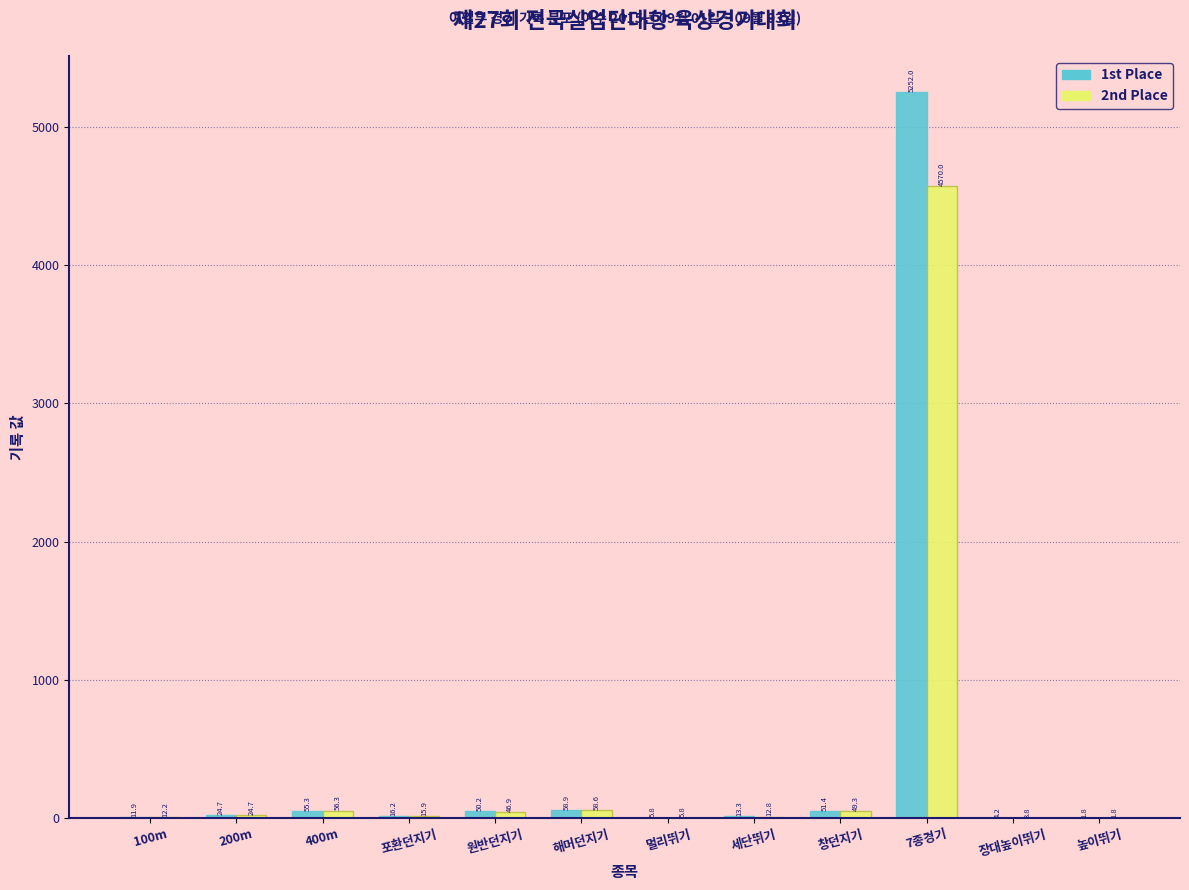

Which series has the largest total across all categories?

1st Place